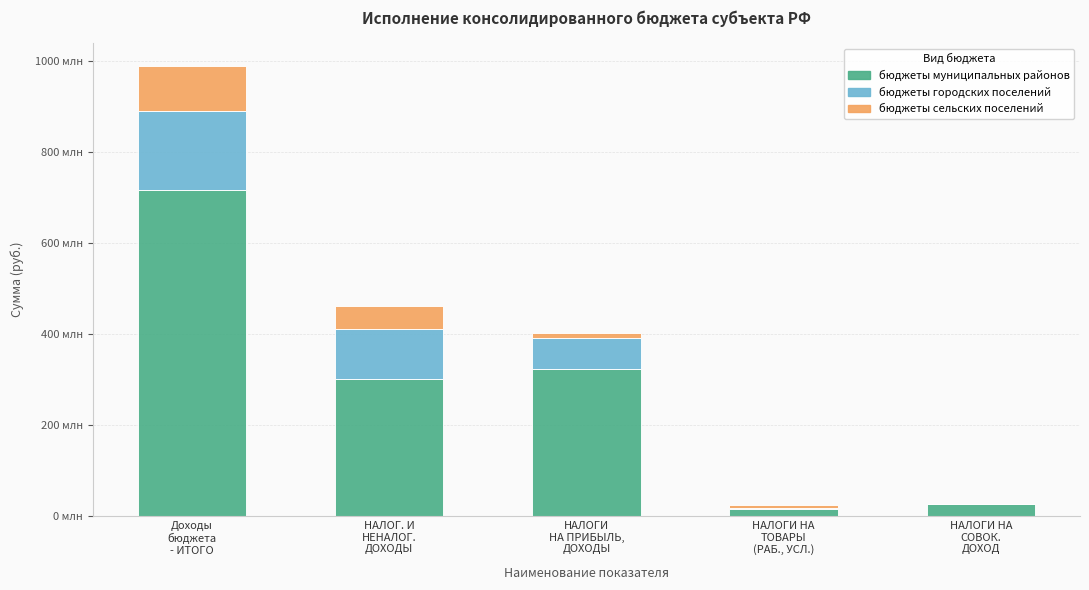

At which label does бюджеты муниципальных районов reach its minimum?

НАЛОГИ НА
ТОВАРЫ
(РАБ., УСЛ.)